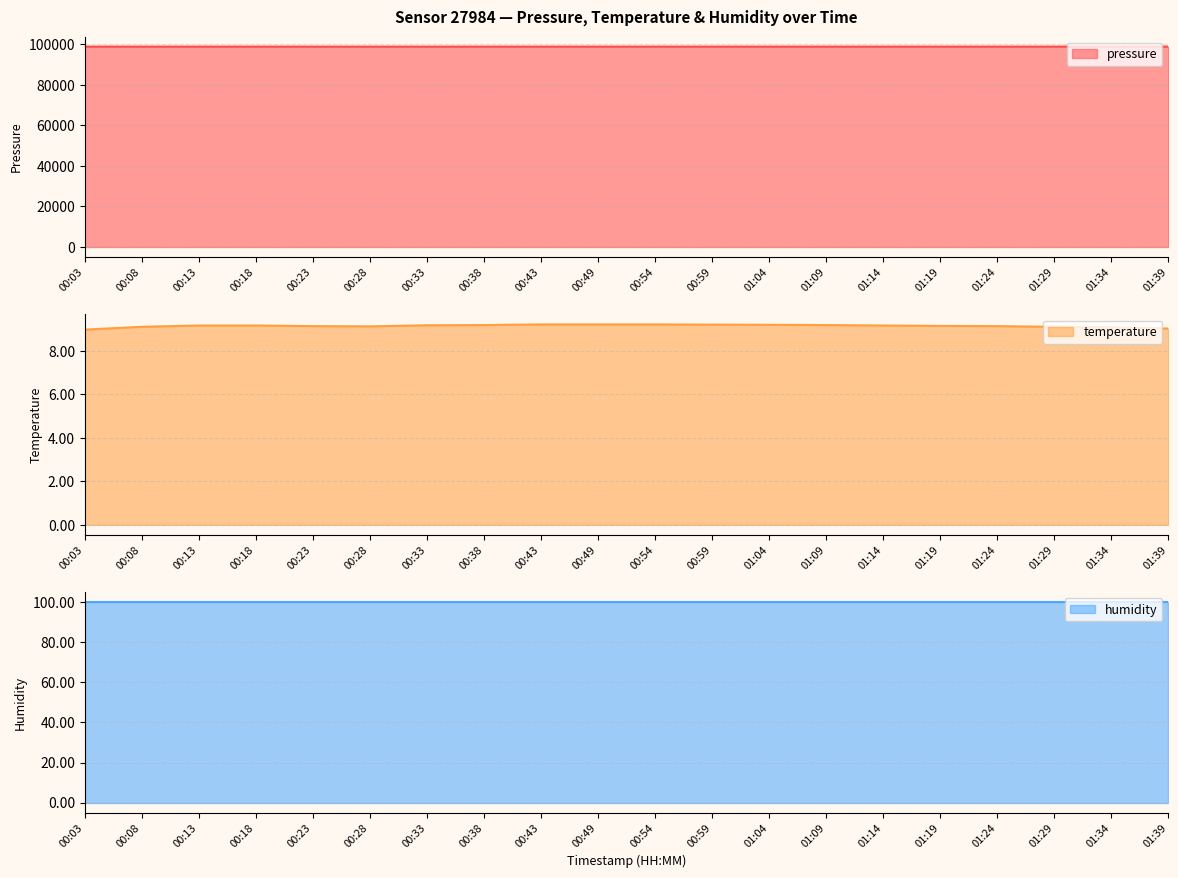

True or false: pressure and temperature intersect in this chart.

False